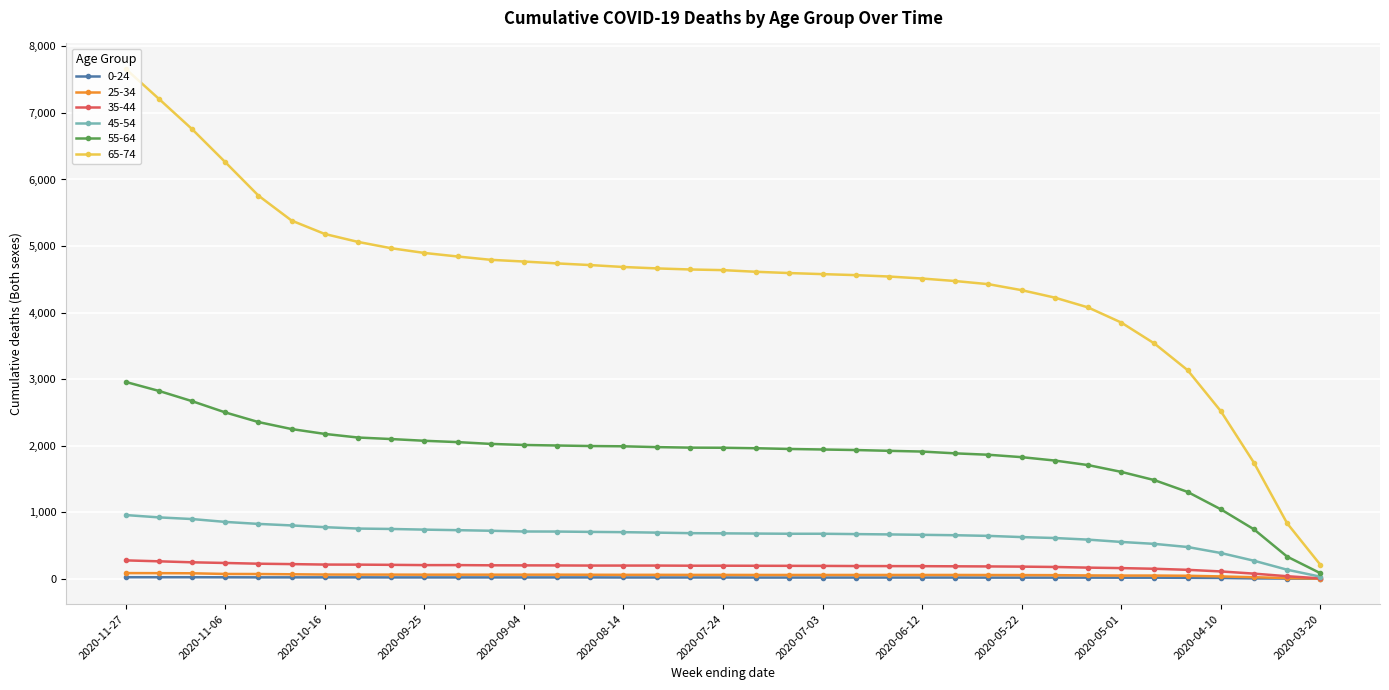

Which series has the widest spread of values?

65-74